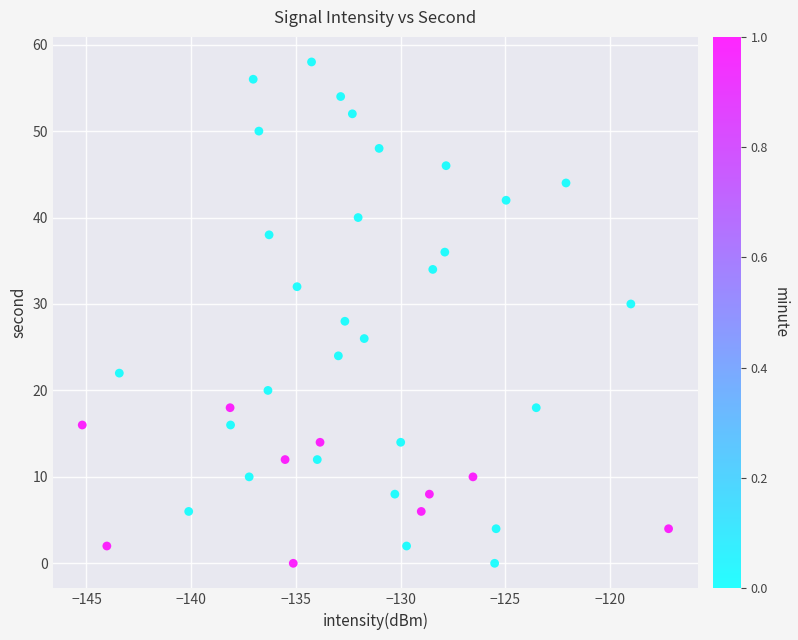

What is the range of Y values (max minus min)?

58